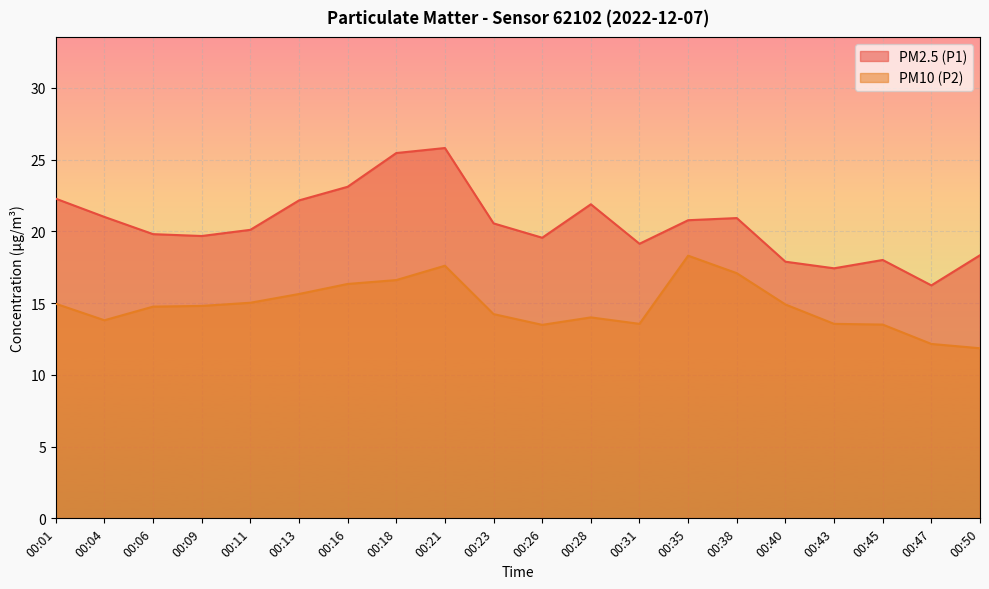

True or false: PM10 (P2) has more than 0 interior local peaks.

True